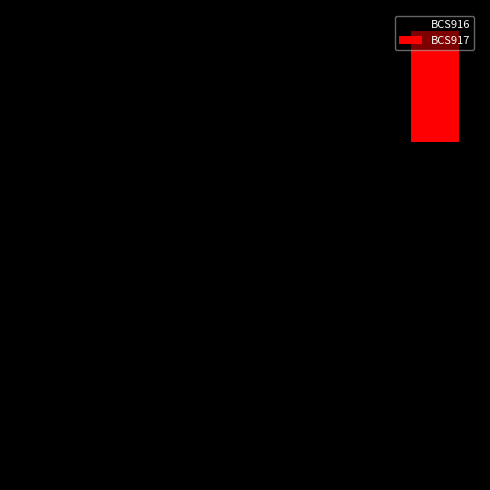

Is the value of BCS916 at −8 greater than the value of BCS917 at −10?

No